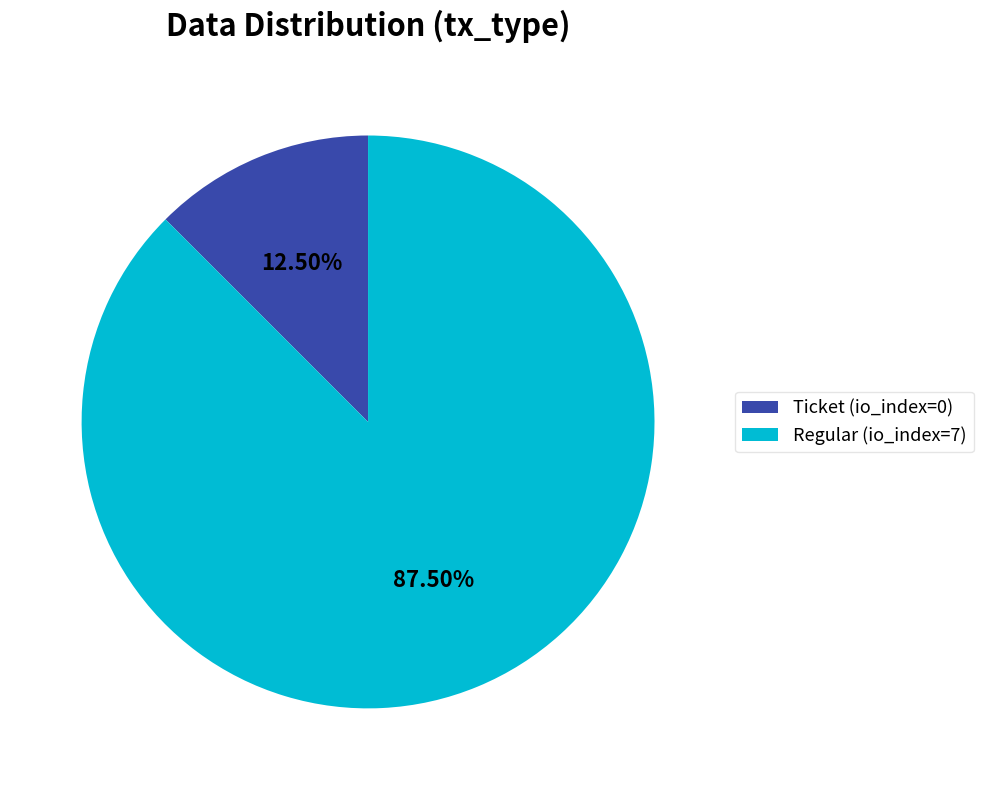

Rank the categories by value from highest to lowest.

Regular (io_index=7), Ticket (io_index=0)